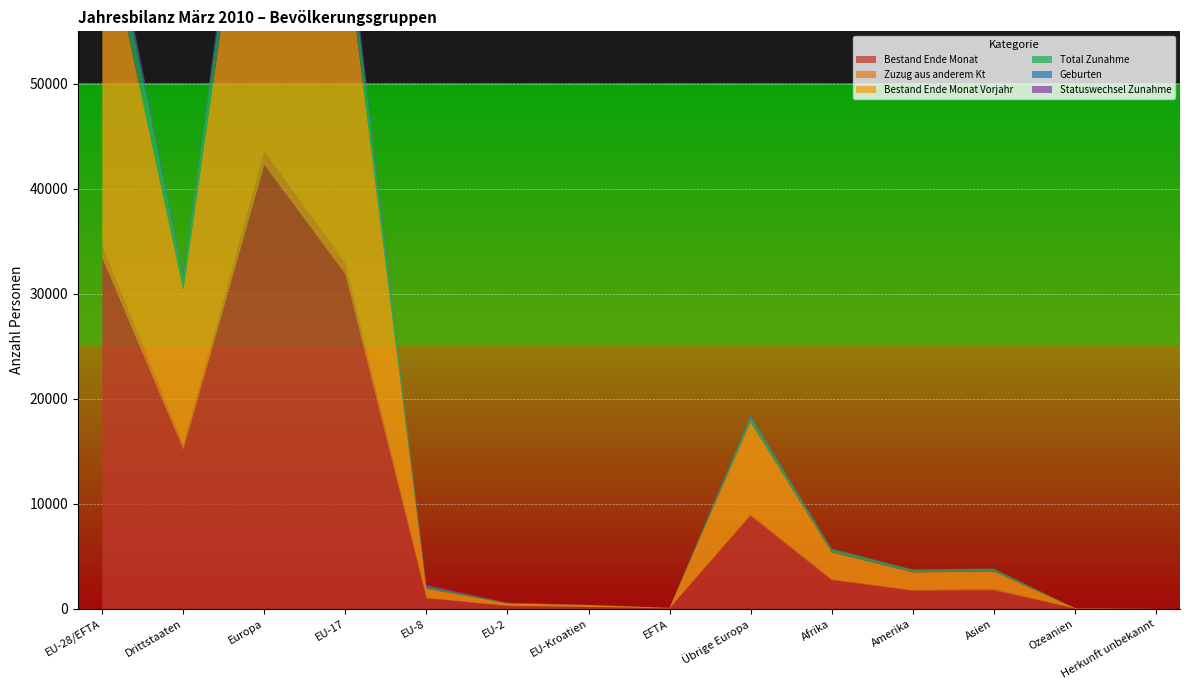

Reading left to right, extract all data points from this chart.

Bestand Ende Monat: 33422	15170	42284	31889	1005	279	194	55	8862	2744	1731	1774	46	13
Zuzug aus anderem Kt: 1104	408	1250	1021	51	27	4	1	146	72	62	127	1	0
Bestand Ende Monat Vorjahr: 31699	14792	40487	30357	874	233	183	52	8788	2579	1691	1671	51	12
Total Zunahme: 3094	1389	3606	2799	224	54	10	7	512	332	270	267	5	3
Geburten: 375	236	547	355	15	4	0	1	172	40	10	14	0	0
Statuswechsel Zunahme: 642	38	653	509	123	9	1	0	11	5	13	9	0	0